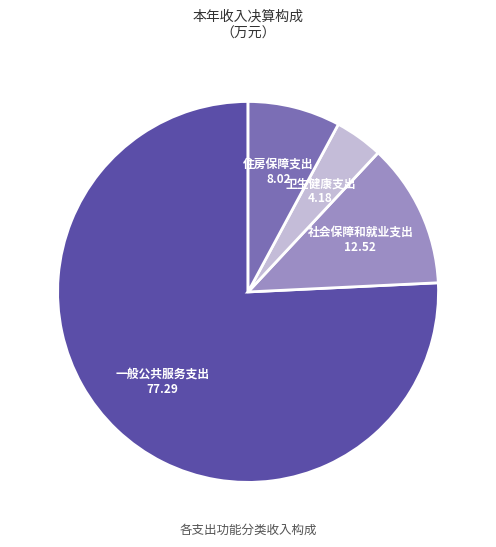

Does any single category account for the majority?

Yes